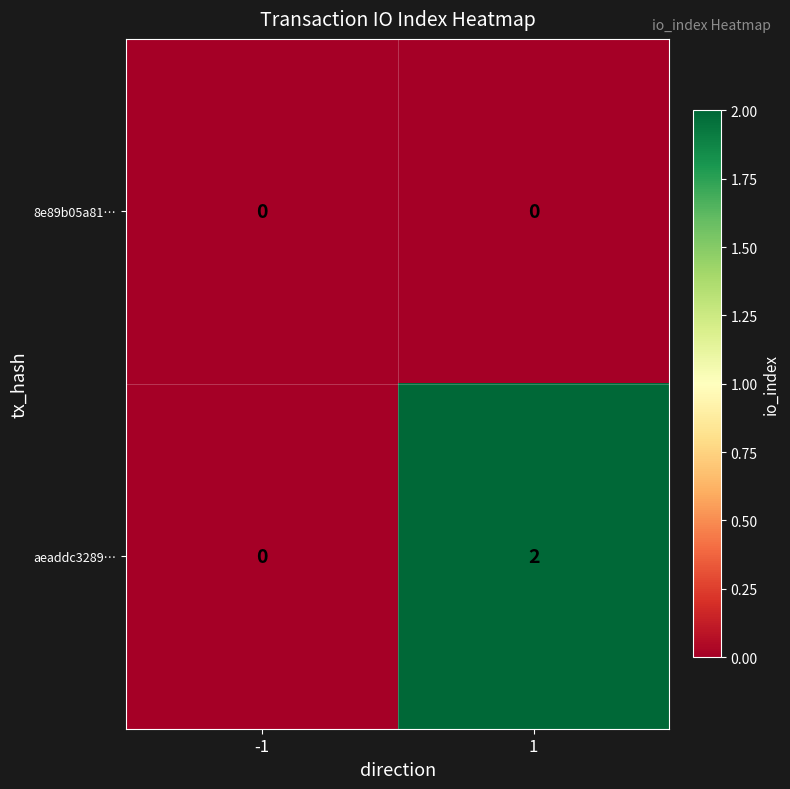

Rank the series by their average value, from highest to lowest.

aeaddc3289…, 8e89b05a81…